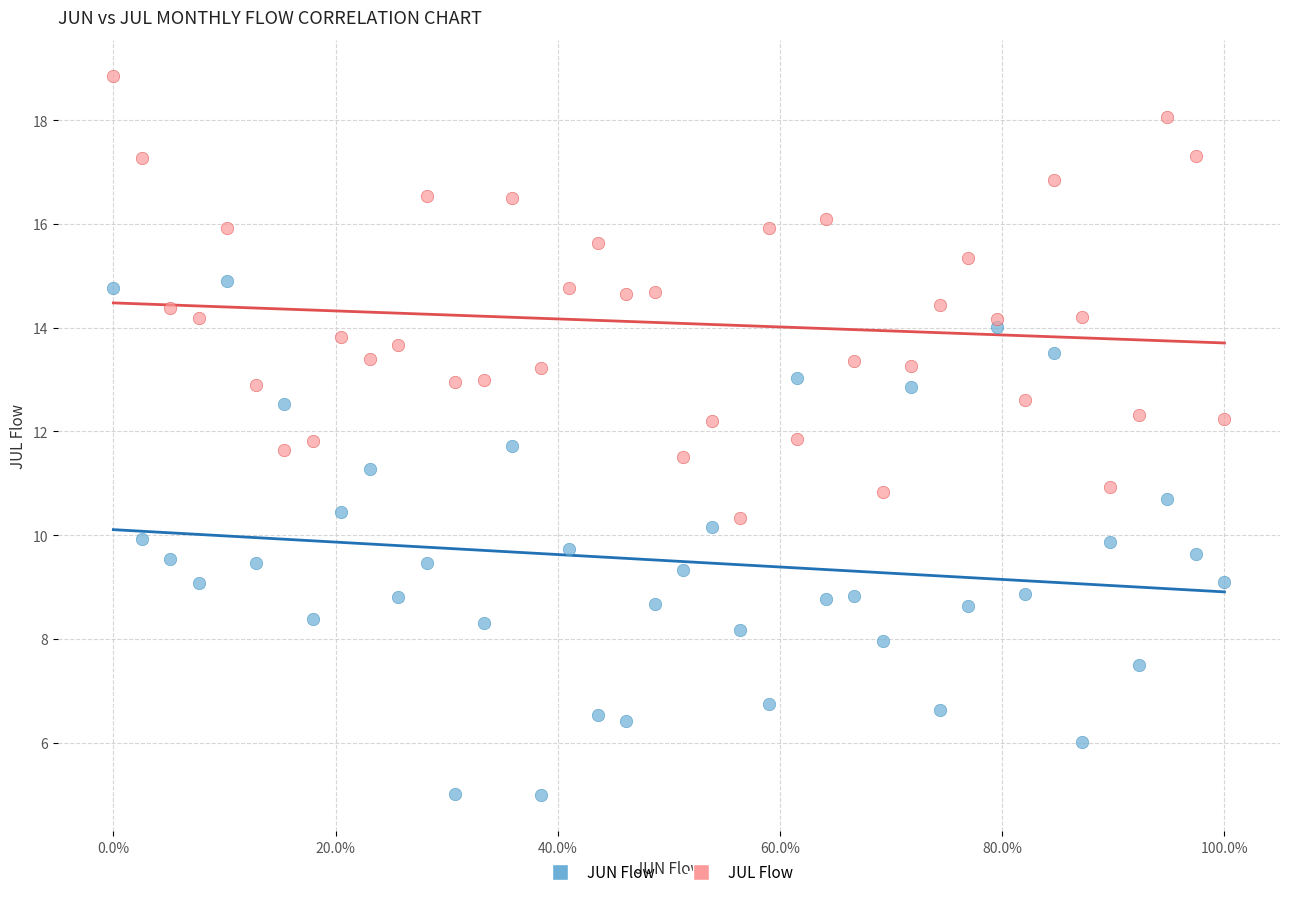

Across all data points, what is the range of Y values (max minus min)?

13.9